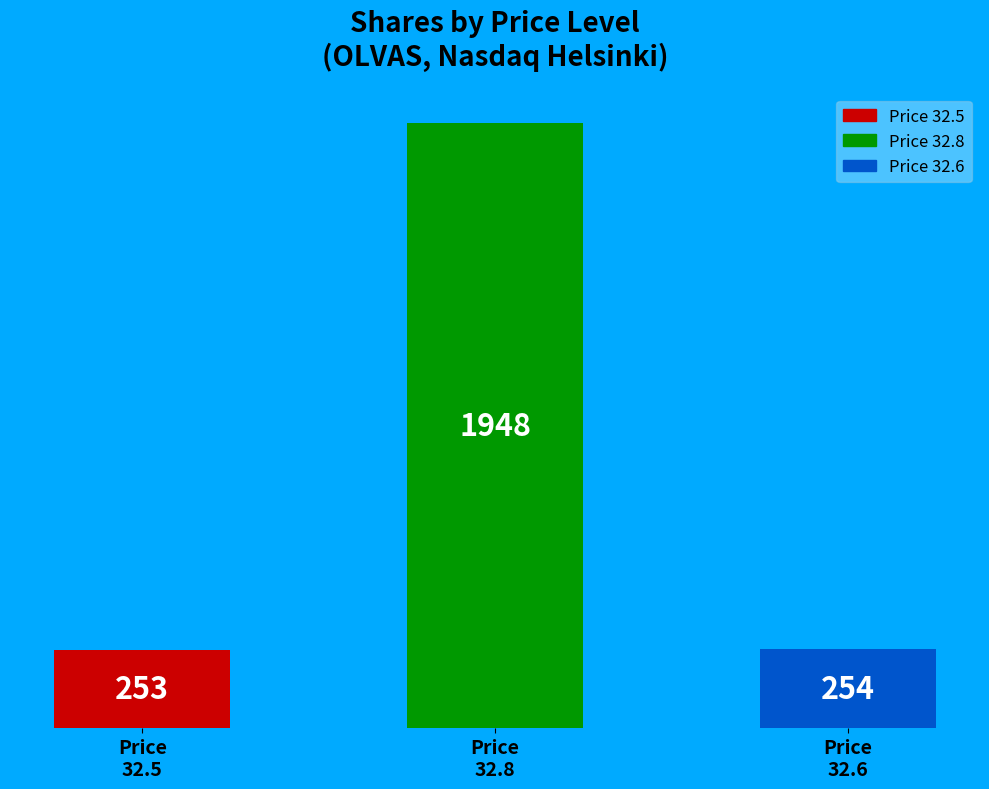

Count the number of categories in the chart.

3